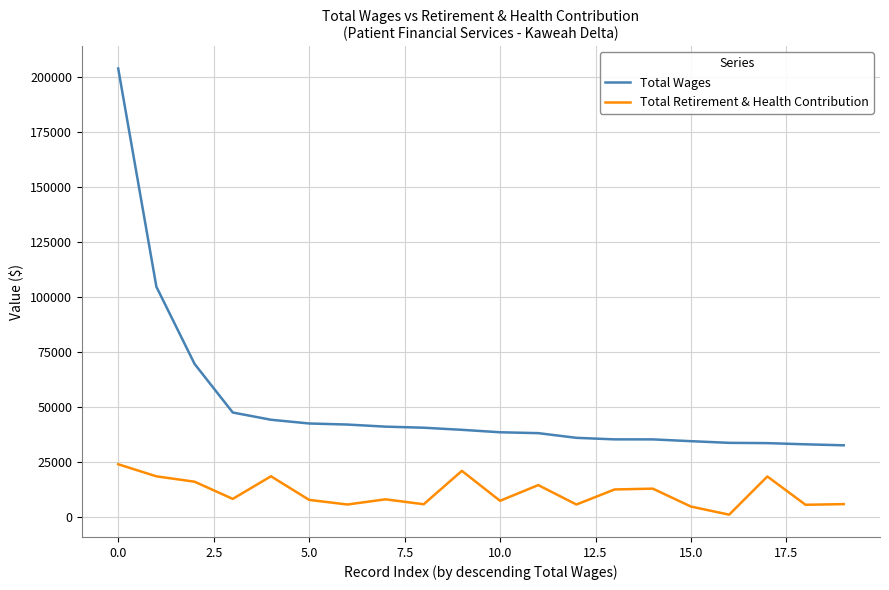

True or false: Total Retirement & Health Contribution and Total Wages cross at least once.

False